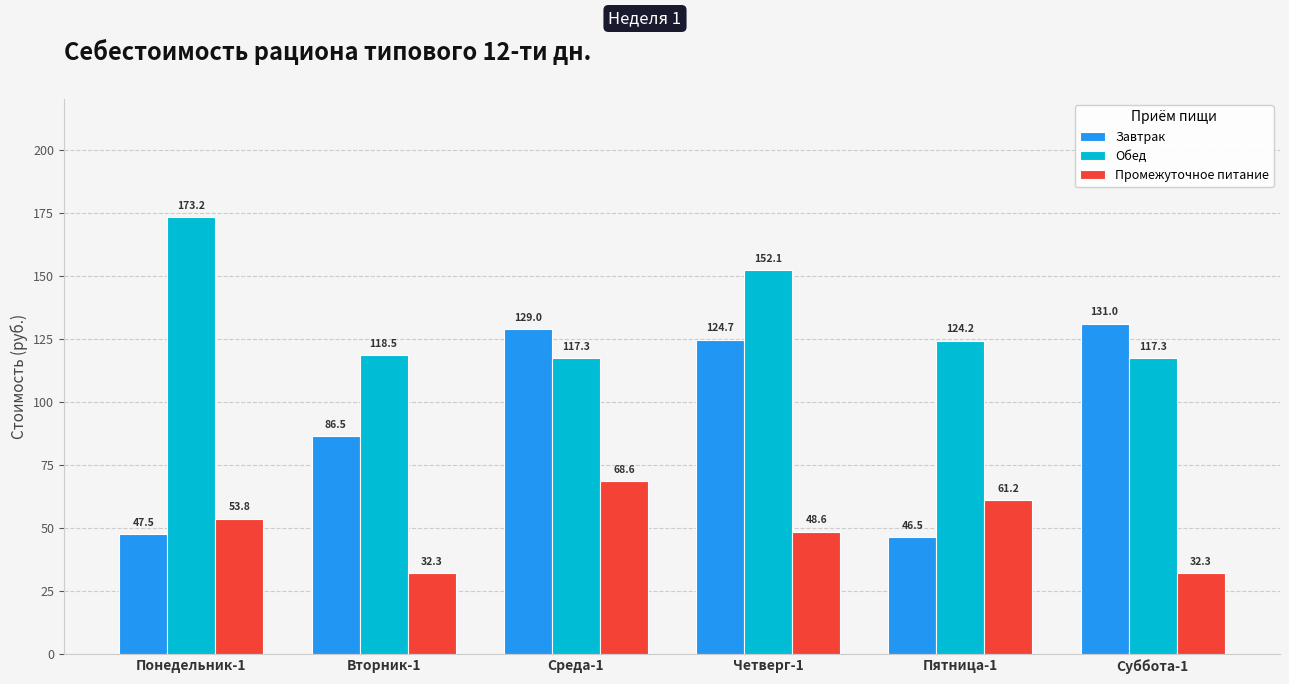

At which category is the sum across all series the highest?

Четверг-1